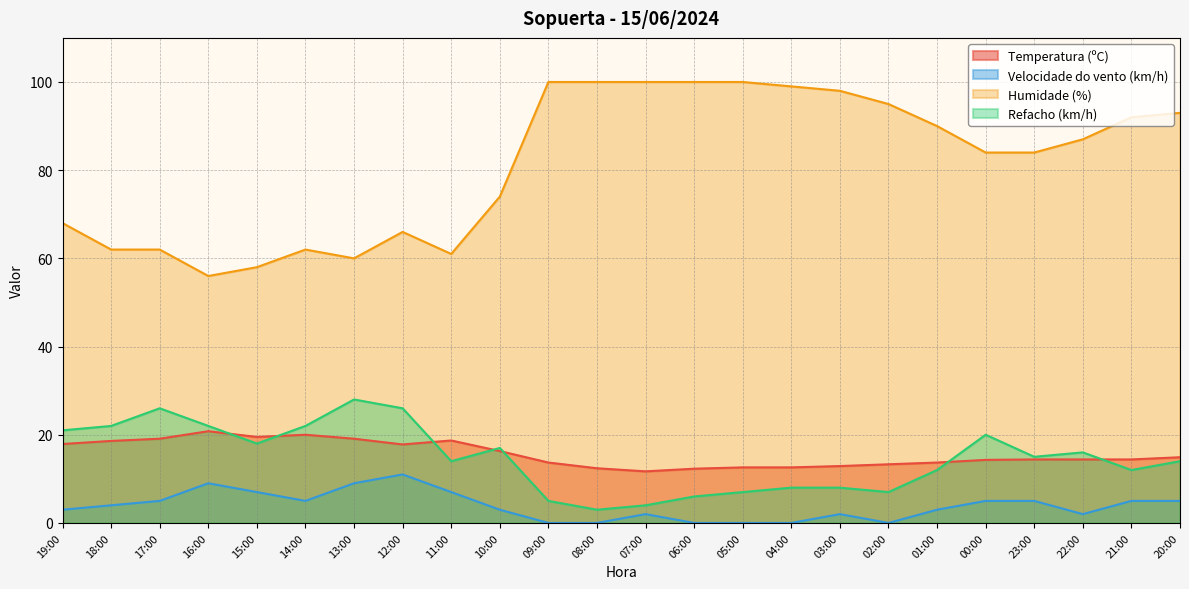

How many data points in Humidade (%) are above 87?

11